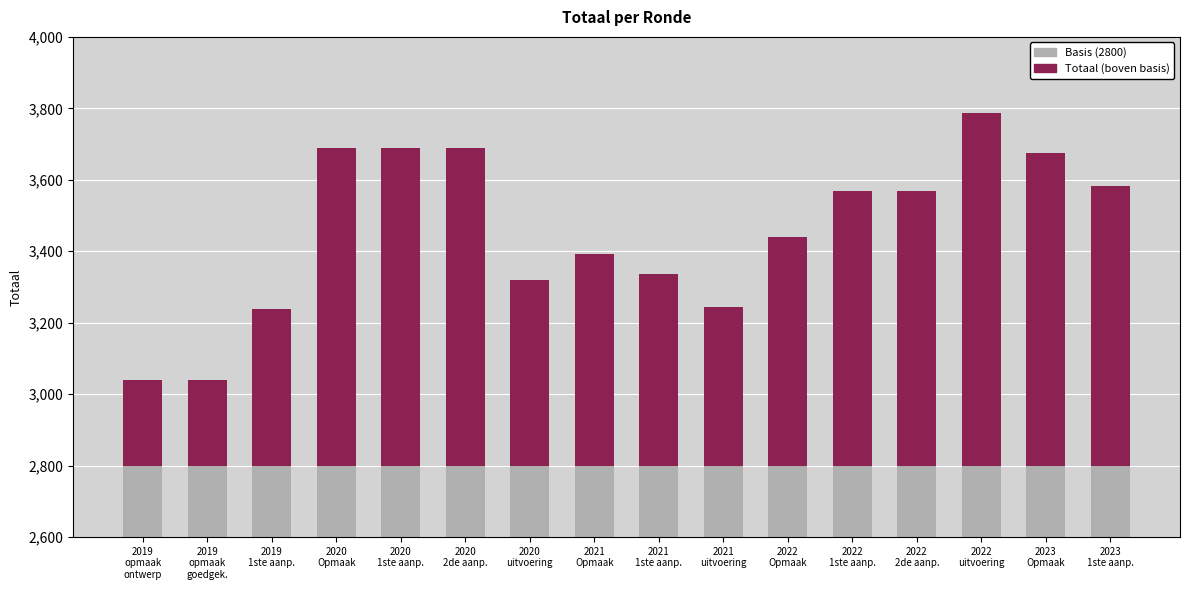

List the labels in order of value, smallest first.

2019
opmaak
ontwerp, 2019
opmaak
goedgek., 2019
1ste aanp., 2021
uitvoering, 2020
uitvoering, 2021
1ste aanp., 2021
Opmaak, 2022
Opmaak, 2022
1ste aanp., 2022
2de aanp., 2023
1ste aanp., 2023
Opmaak, 2020
Opmaak, 2020
1ste aanp., 2020
2de aanp., 2022
uitvoering